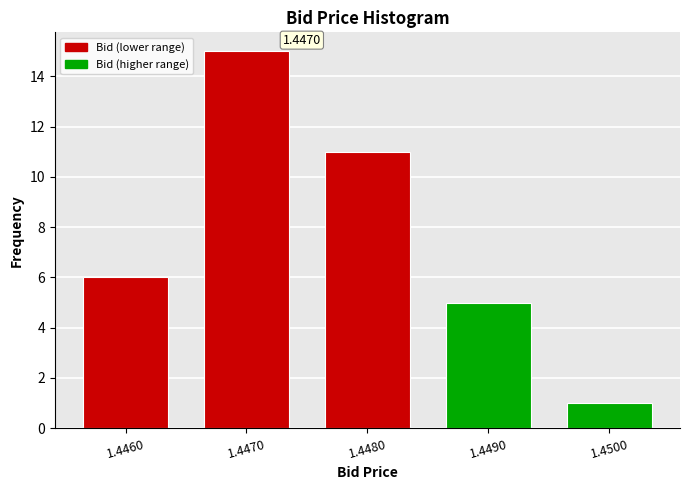

List the labels in order of value, smallest first.

1.4500, 1.4490, 1.4460, 1.4480, 1.4470